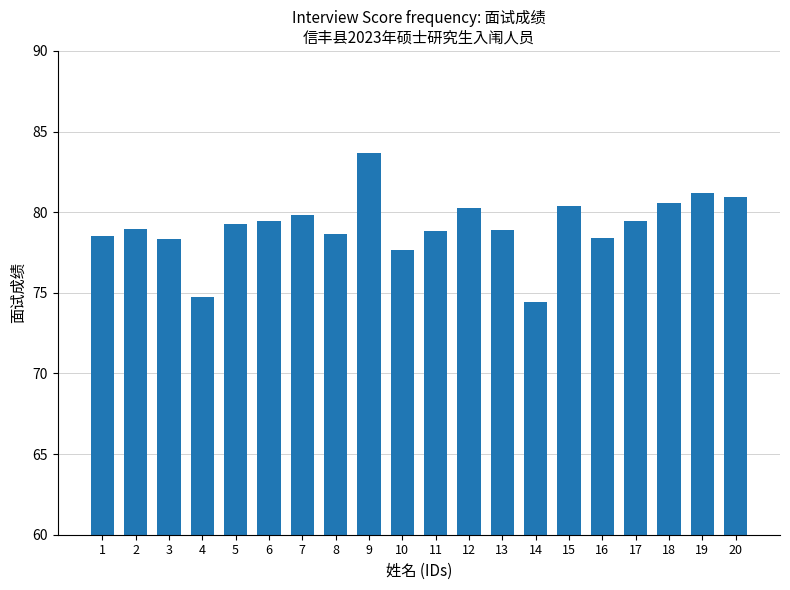

What is the sum of the values at 14 and 2?

153.4